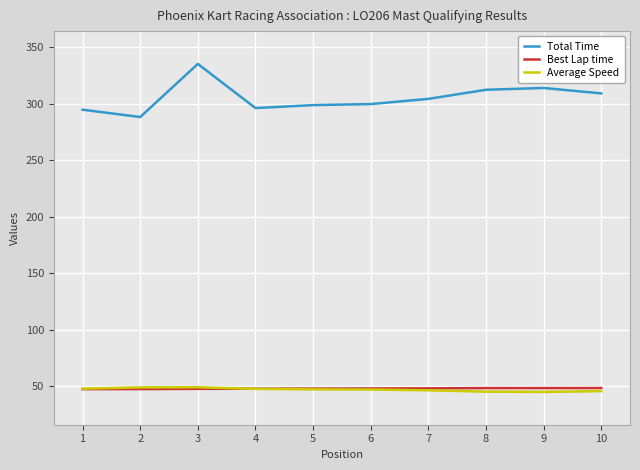

What is the difference between the highest and lowest values at 8?

267.5